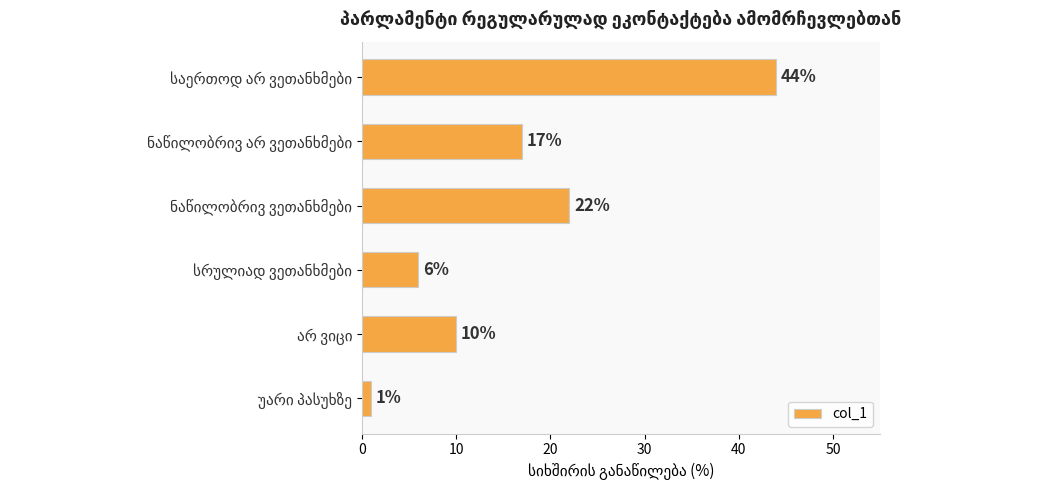

What is the sum of all values?

100